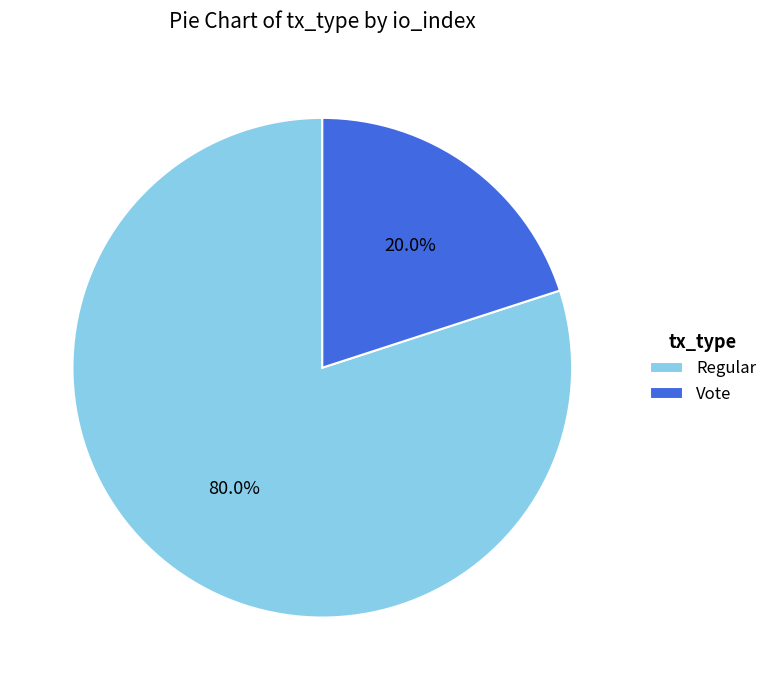

The Regular slice represents 69% of the pie. True or false?

False